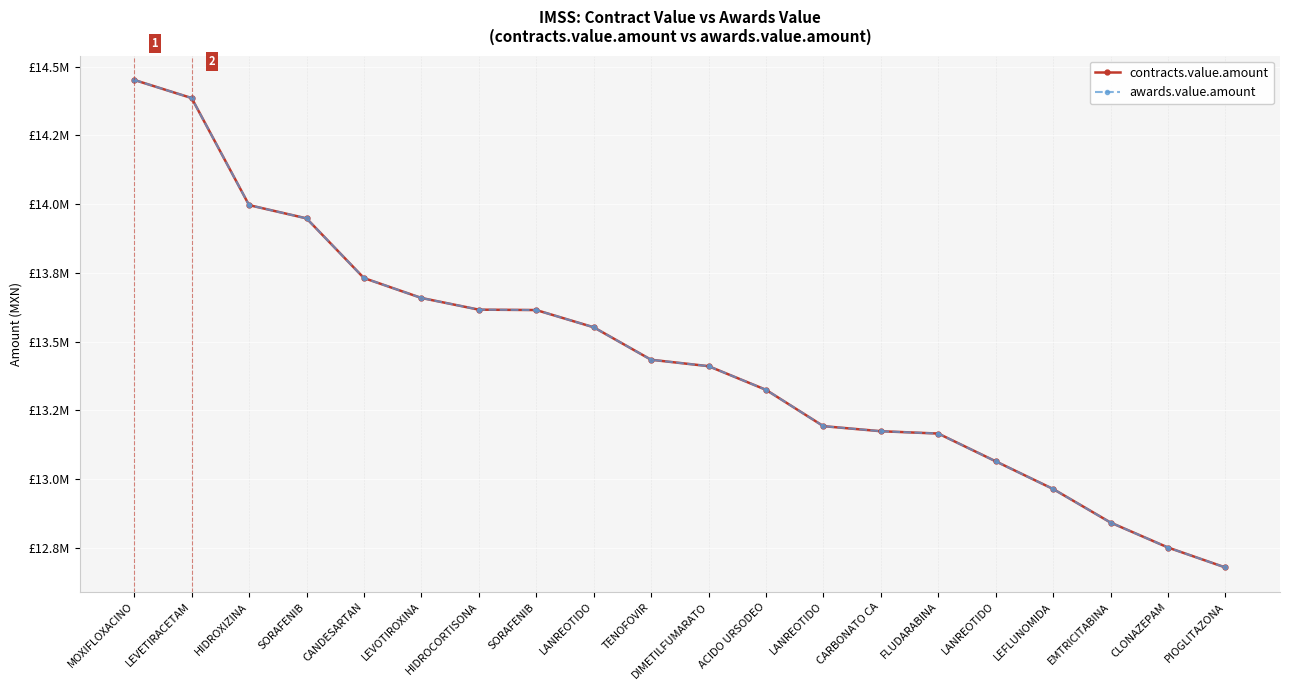

Is the value of awards.value.amount at HIDROXIZINA greater than the value of contracts.value.amount at EMTRICITABINA?

Yes